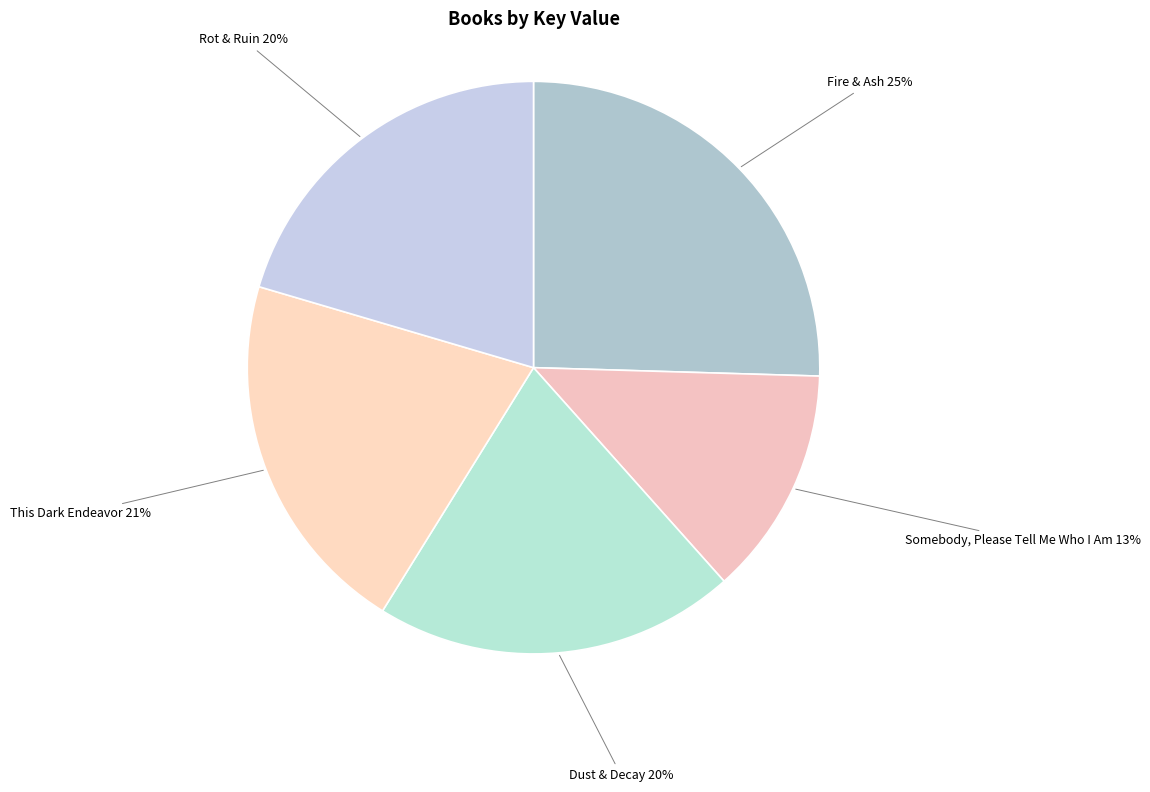

Do Dust & Decay and Rot & Ruin together represent more than half of the pie?

No